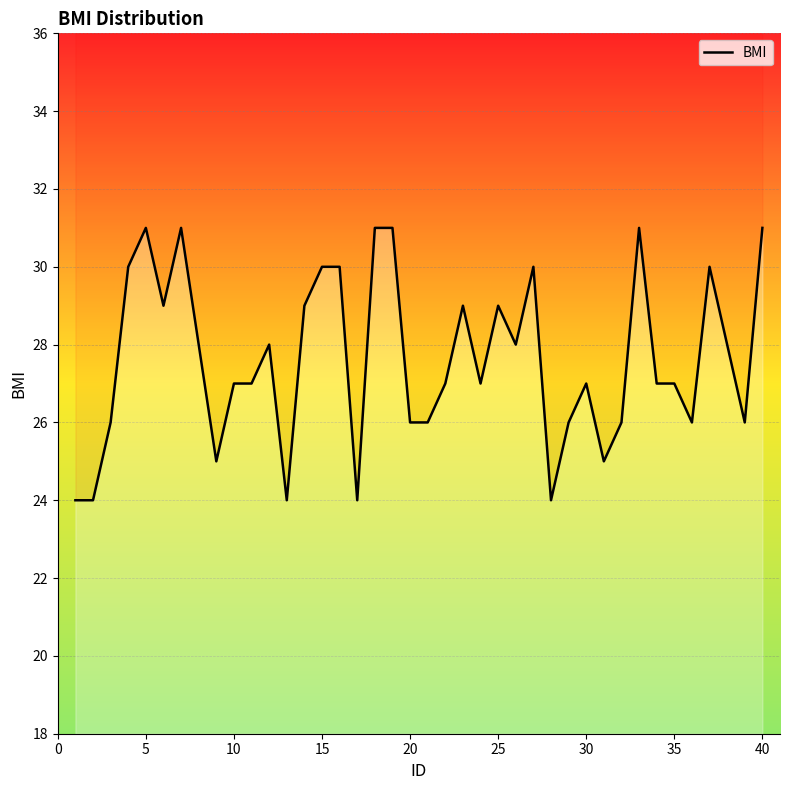

The value at 18 is 54. True or false?

False